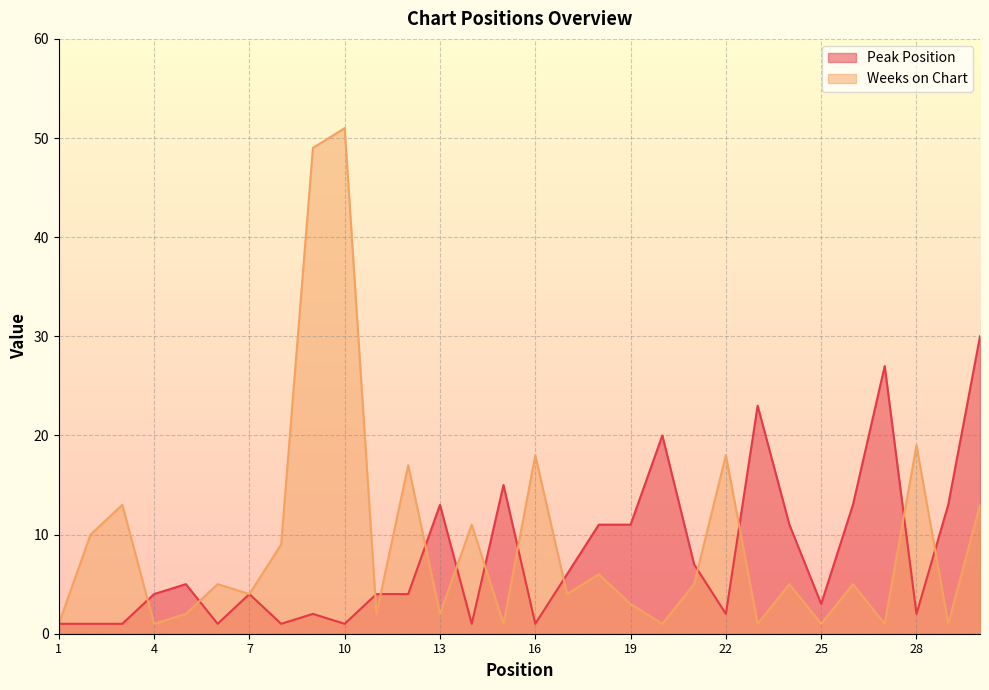

Where is Weeks on Chart nearest to the value 26?

28